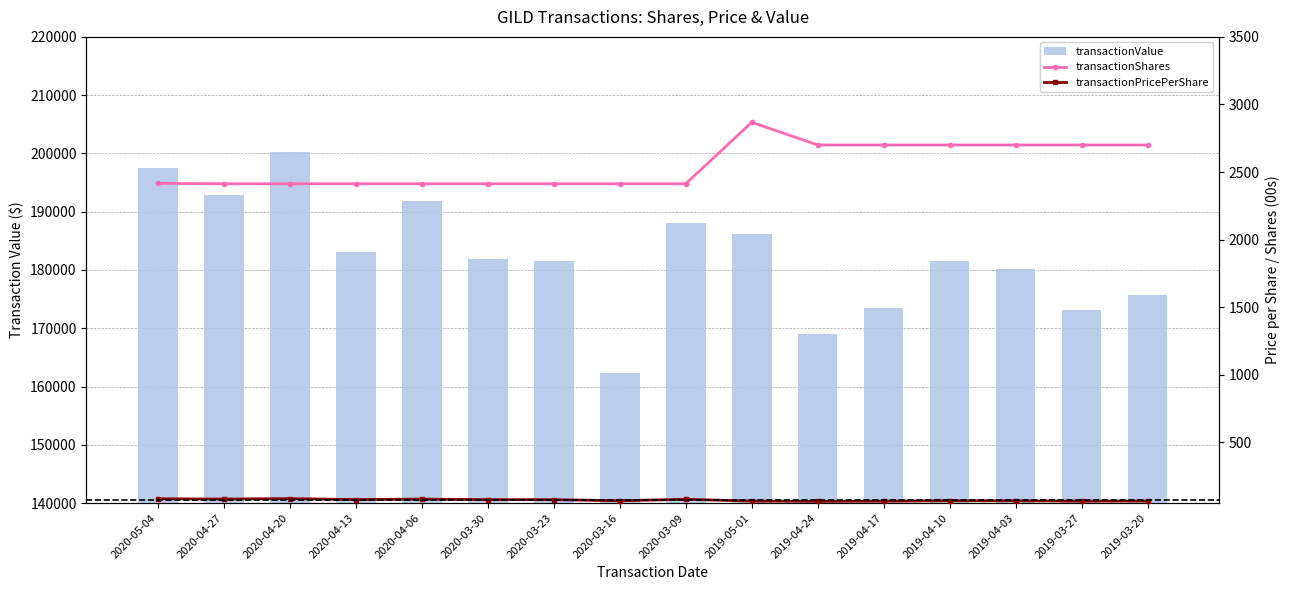

What is the label of the 13th bar from the right?

2020-04-13